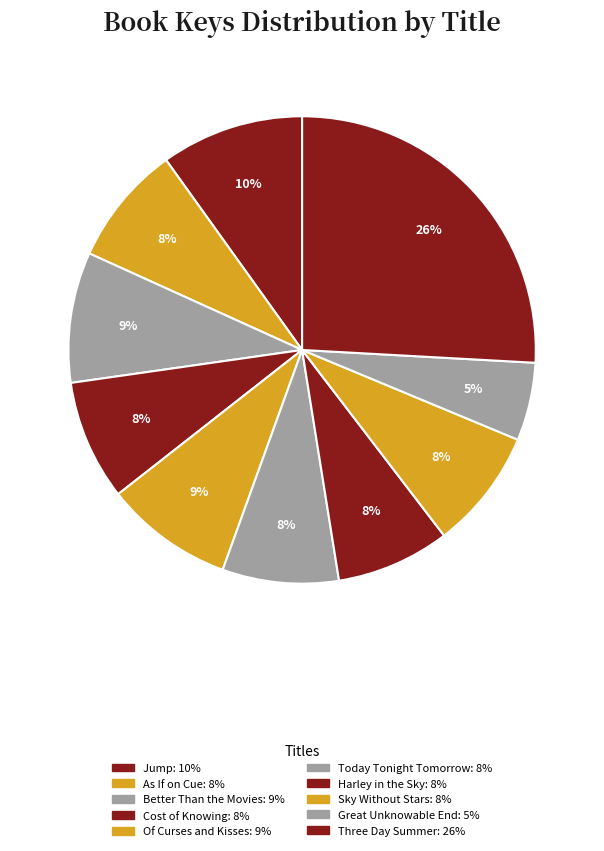

Between Sky Without Stars and Better Than the Movies, which is larger?

Better Than the Movies